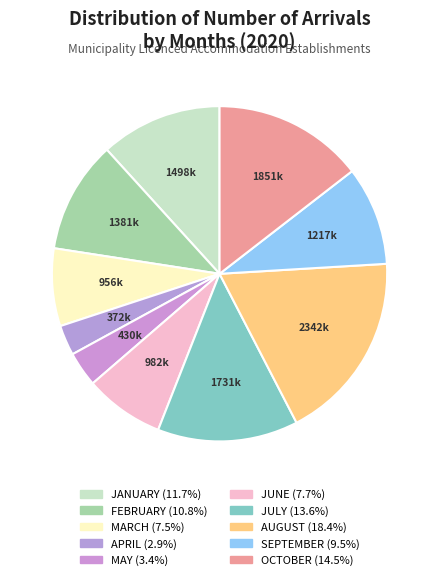

What is the ratio of the value at SEPTEMBER to the value at OCTOBER?

0.7